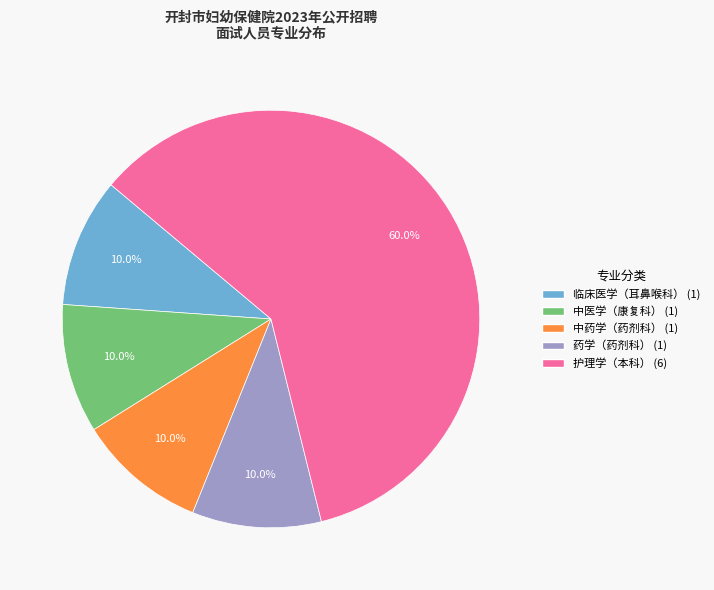

Do 中医学（康复科） and 护理学（本科） together represent more than half of the pie?

Yes